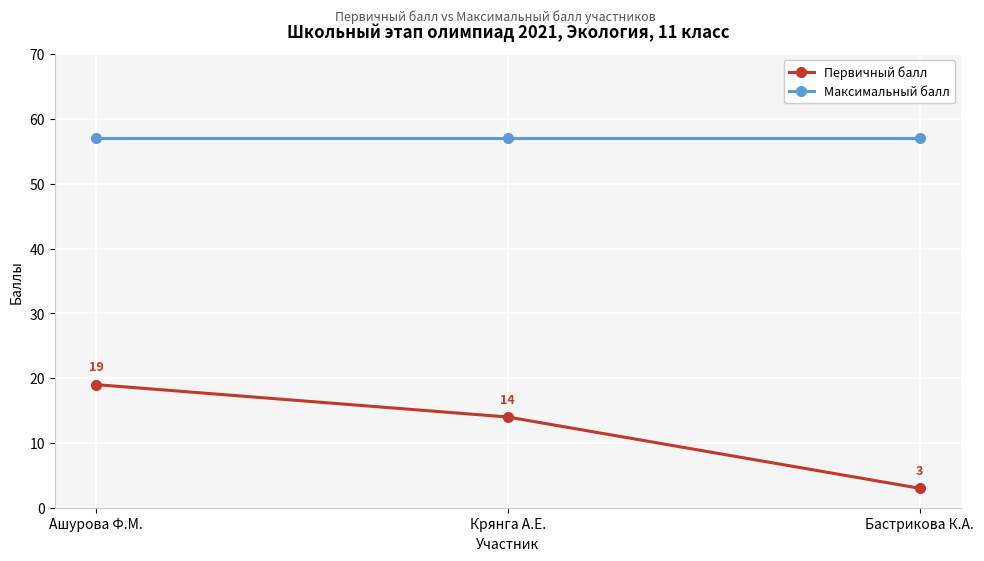

At which category is the sum across all series the highest?

Ашурова Ф.М.